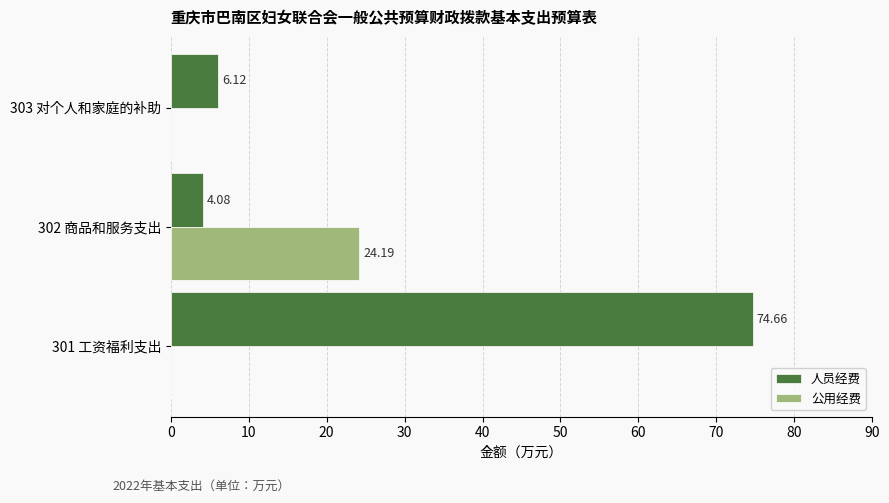

Is the value of 人员经费 at 303 对个人和家庭的补助 greater than the value of 公用经费 at 302 商品和服务支出?

No